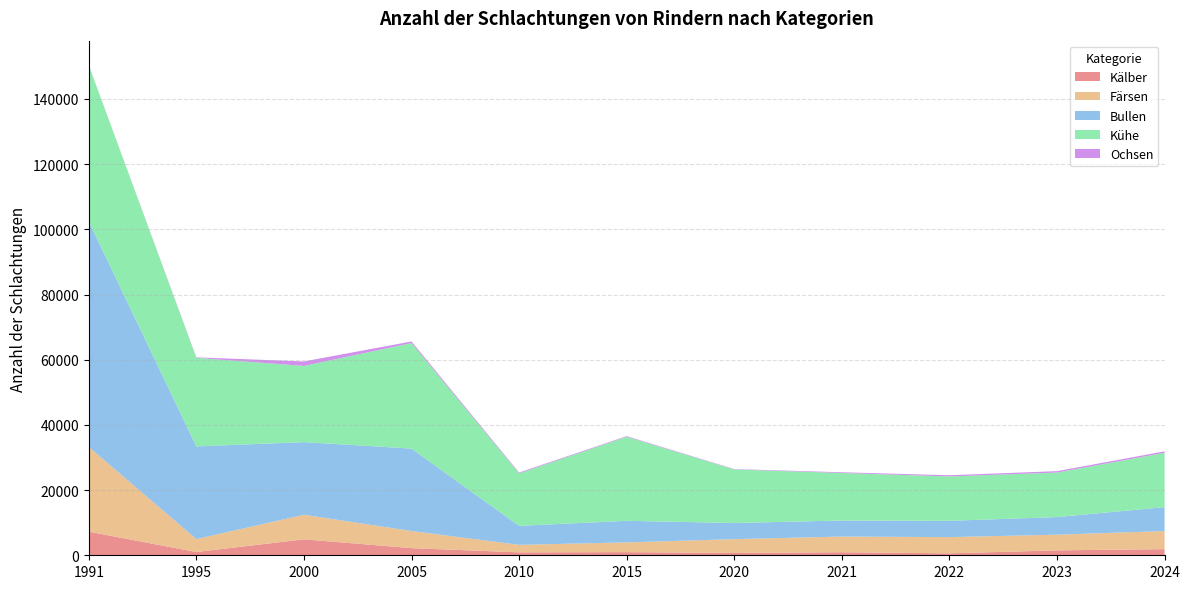

Reading right to left, transcribe all the data shown in this chart.

Kälber: 2024=1879	2023=1510	2022=590	2021=937	2020=712	2015=965	2010=901	2005=2191	2000=4897	1995=1003	1991=7248
Färsen: 2024=5555	2023=4813	2022=4980	2021=4807	2020=4238	2015=2987	2010=2305	2005=5254	2000=7531	1995=3970	1991=25985
Bullen: 2024=7336	2023=5395	2022=5006	2021=4917	2020=4955	2015=6622	2010=5820	2005=25285	2000=22295	1995=28430	1991=69185
Kühe: 2024=16669	2023=13664	2022=13610	2021=14576	2020=16434	2015=25772	2010=16107	2005=32377	2000=23369	1995=27150	1991=47929
Ochsen: 2024=446	2023=426	2022=365	2021=229	2020=109	2015=192	2010=247	2005=486	2000=1374	1995=159	1991=7